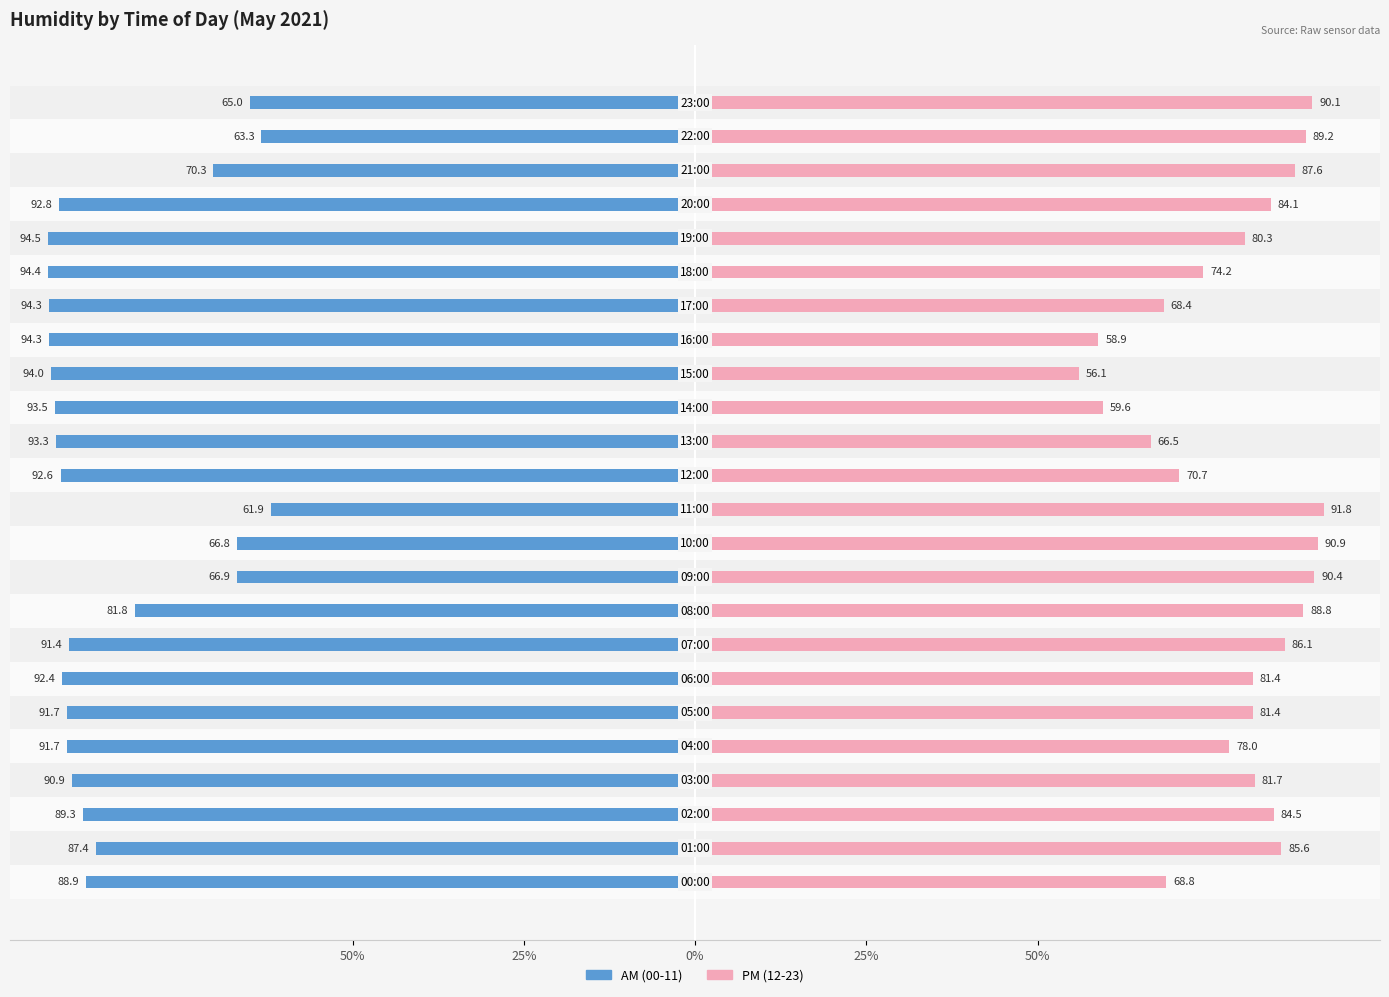

Reading right to left, list all the values displayed in this chart.

AM (00-11): -65.0	-63.3	-70.3	-92.8	-94.5	-94.4	-94.3	-94.3	-94.0	-93.5	-93.3	-92.6	-61.9	-66.8	-66.9	-81.8	-91.4	-92.4	-91.7	-91.7	-90.9	-89.3	-87.4	-88.9
PM (12-23): 90.1	89.2	87.6	84.1	80.3	74.2	68.4	58.9	56.1	59.6	66.5	70.7	91.8	90.9	90.4	88.8	86.1	81.4	81.4	78.0	81.7	84.5	85.6	68.8